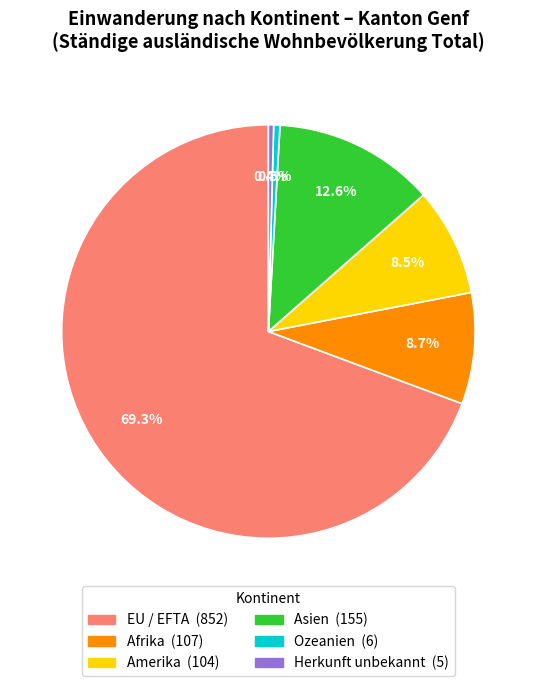

Do Ozeanien and Asien together represent more than half of the pie?

No